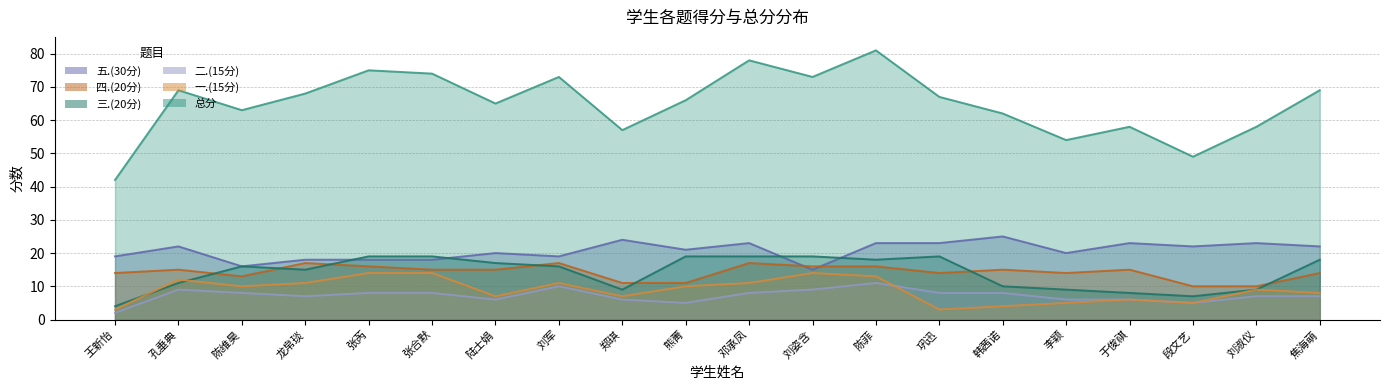

How many interior local peaks does the 一.(15分) series have?

5